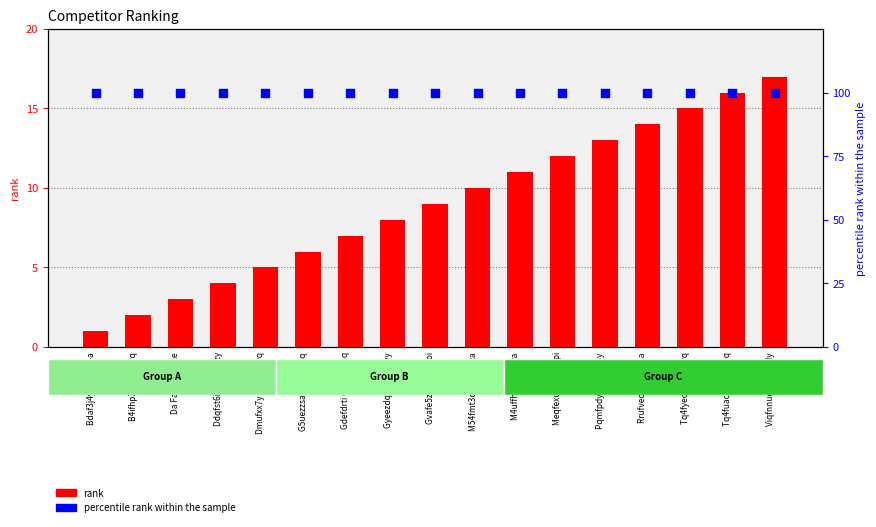

Is the value of rank at Ddqfst6i Gwmfptzy greater than the value of percentile rank within the sample at B4ifhp3a Ajufjnvq?

No